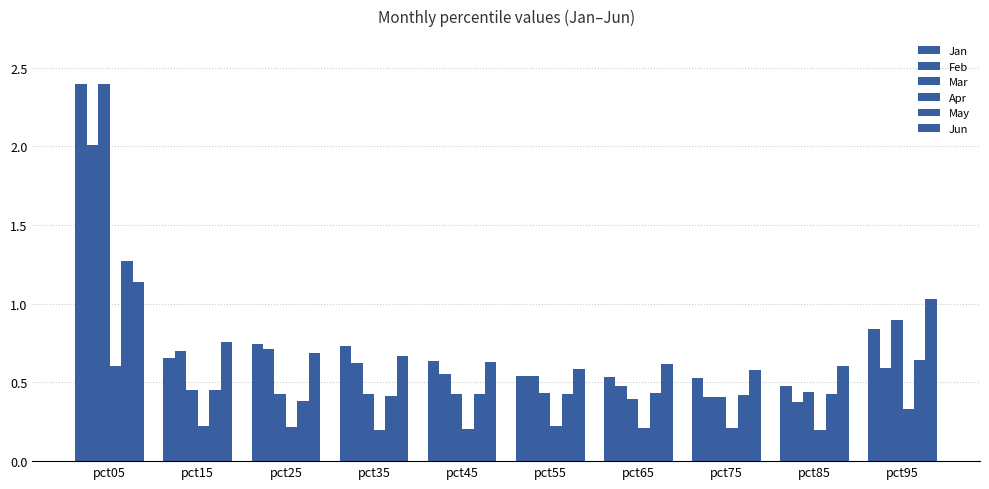

What is the minimum value shown in the chart?

0.2